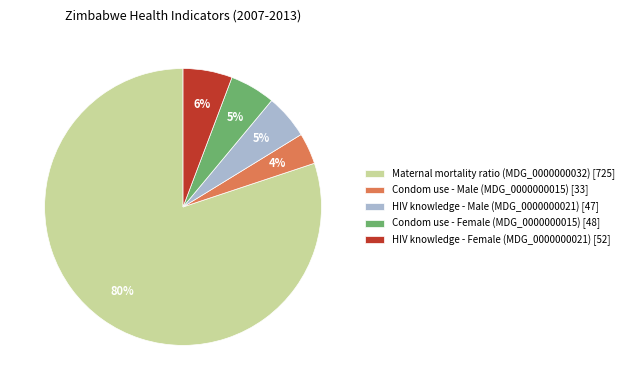

Between HIV knowledge - Female (MDG_0000000021) [52] and Condom use - Male (MDG_0000000015) [33], which is larger?

HIV knowledge - Female (MDG_0000000021) [52]